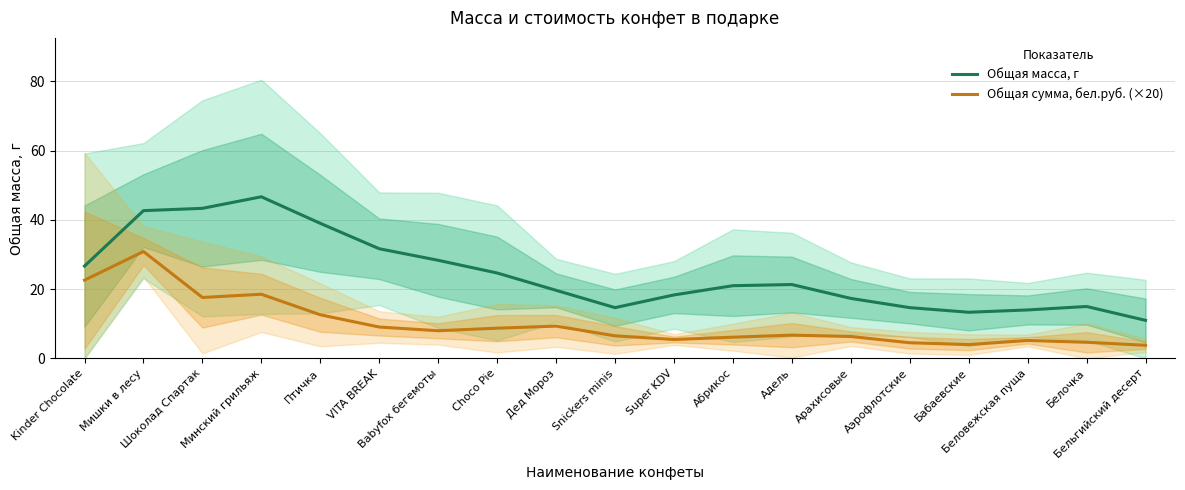

What is the difference between the second highest and second lowest values in the Общая масса, г series?

30.0